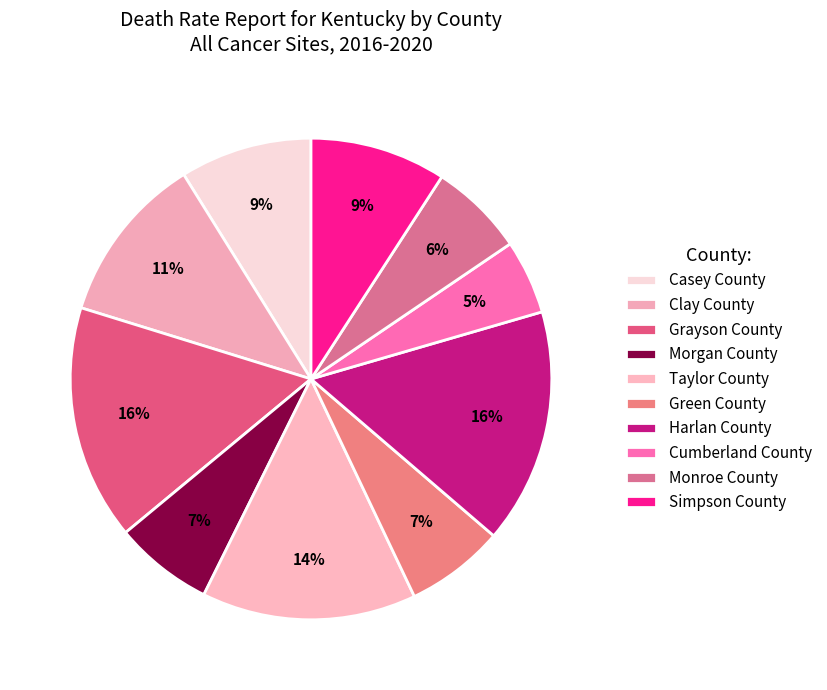

How many segments does this pie chart have?

10